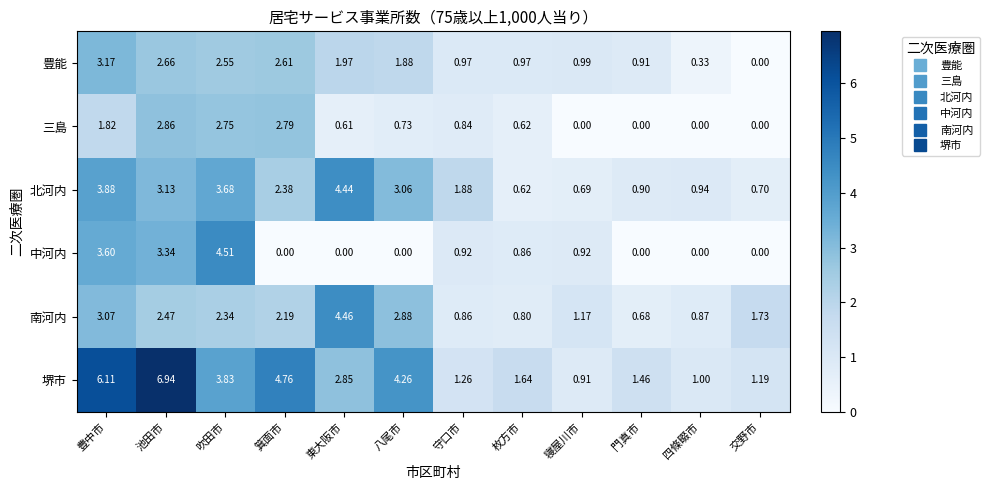

List the series in order of their peak value, highest first.

堺市, 中河内, 南河内, 北河内, 豊能, 三島